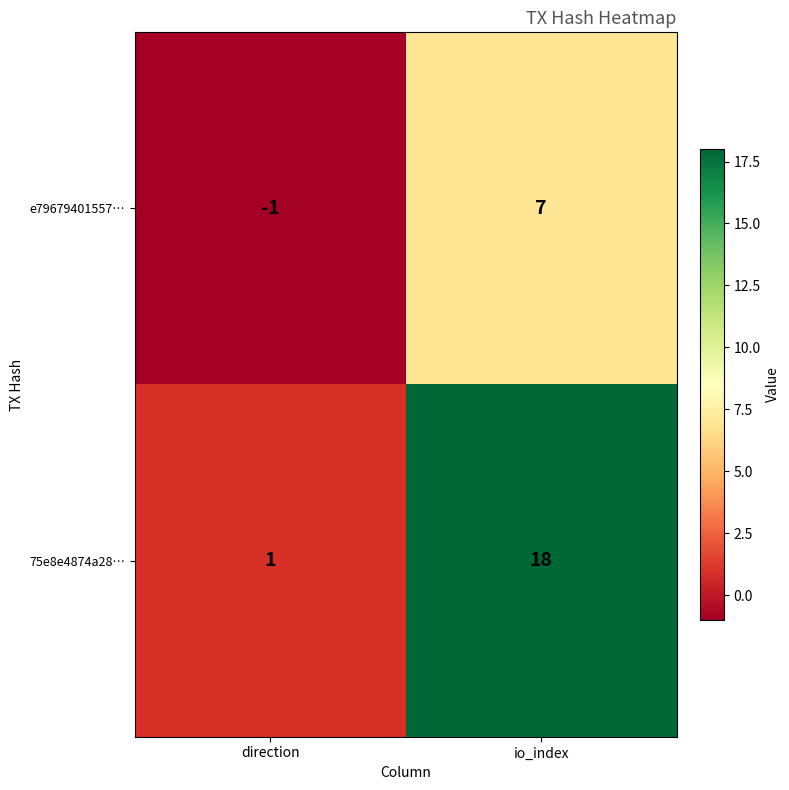

Is it true that 75e8e4874a28… equals 23 at io_index?

False